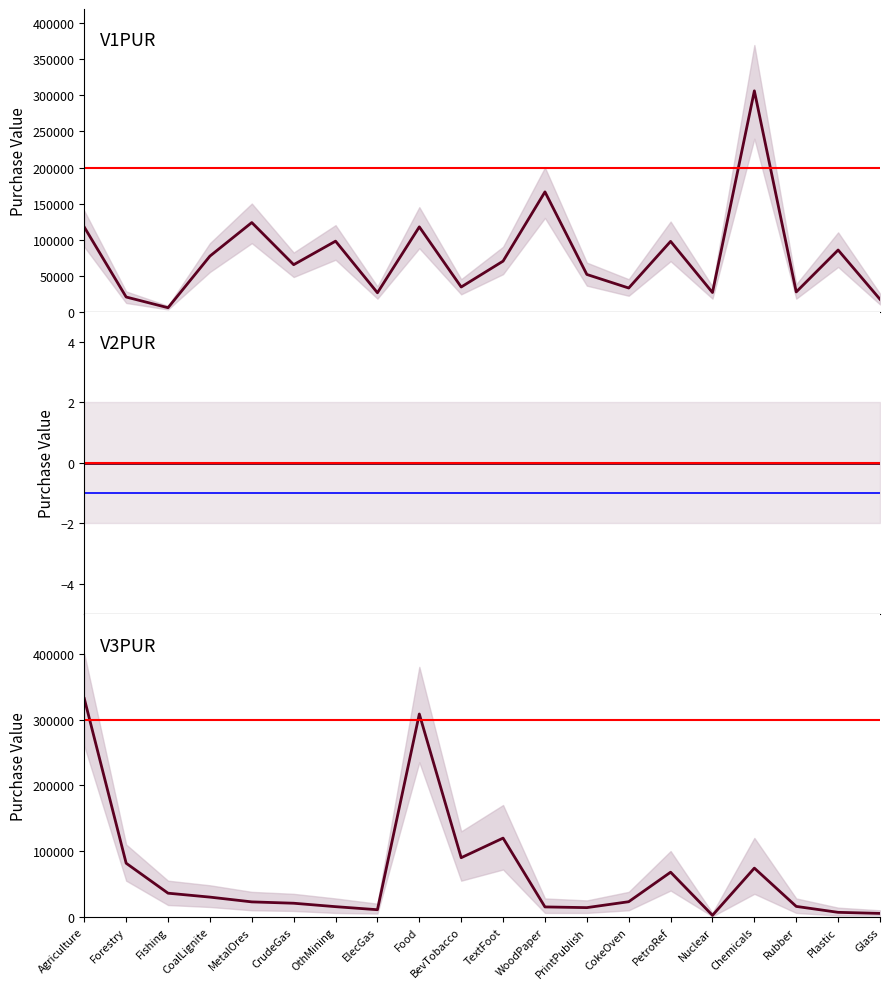

What is the label of the 3rd point from the left?

Fishing